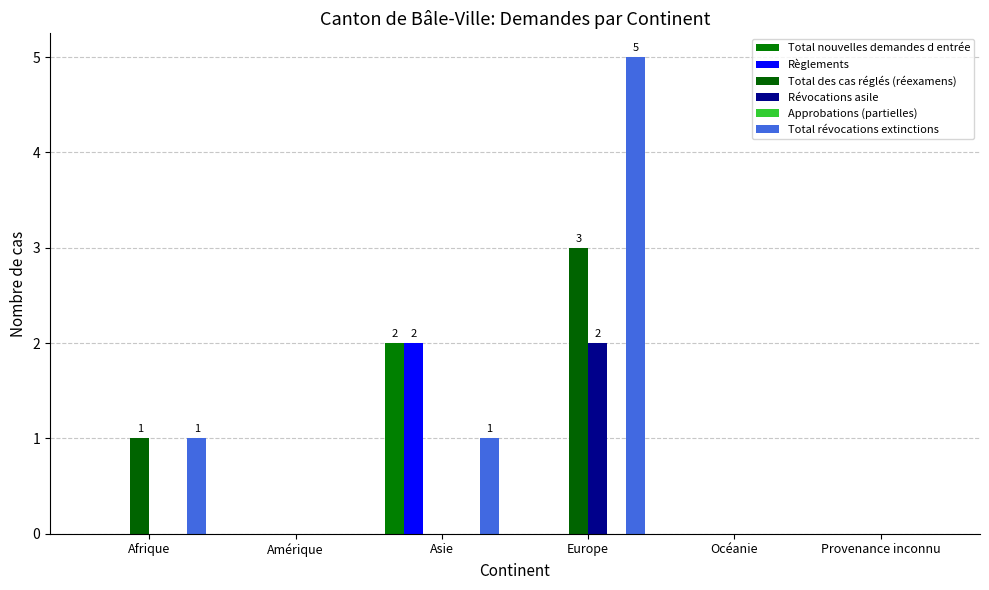

What is the value of the Total des cas réglés (réexamens) bar at the 1st from the left?

1